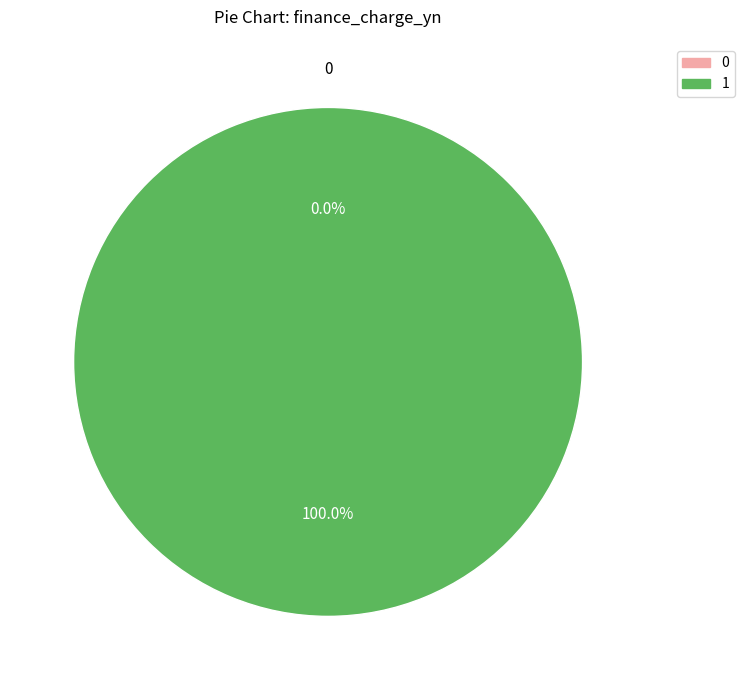

Count the number of slices in the pie.

2